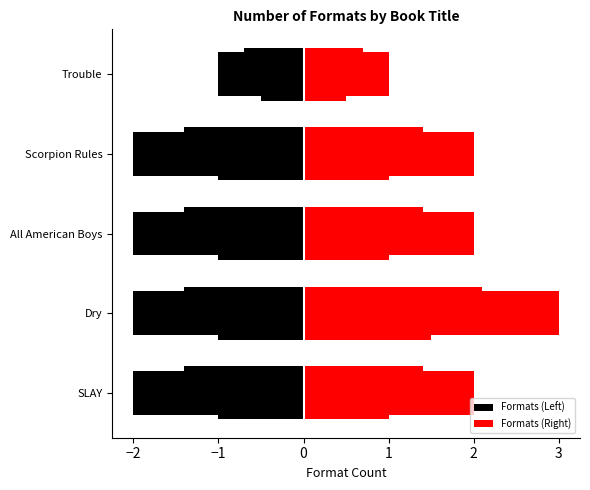

Reading left to right, list all the values displayed in this chart.

Formats (Left): -2	-2	-2	-2	-1
Formats (Right): 2	3	2	2	1